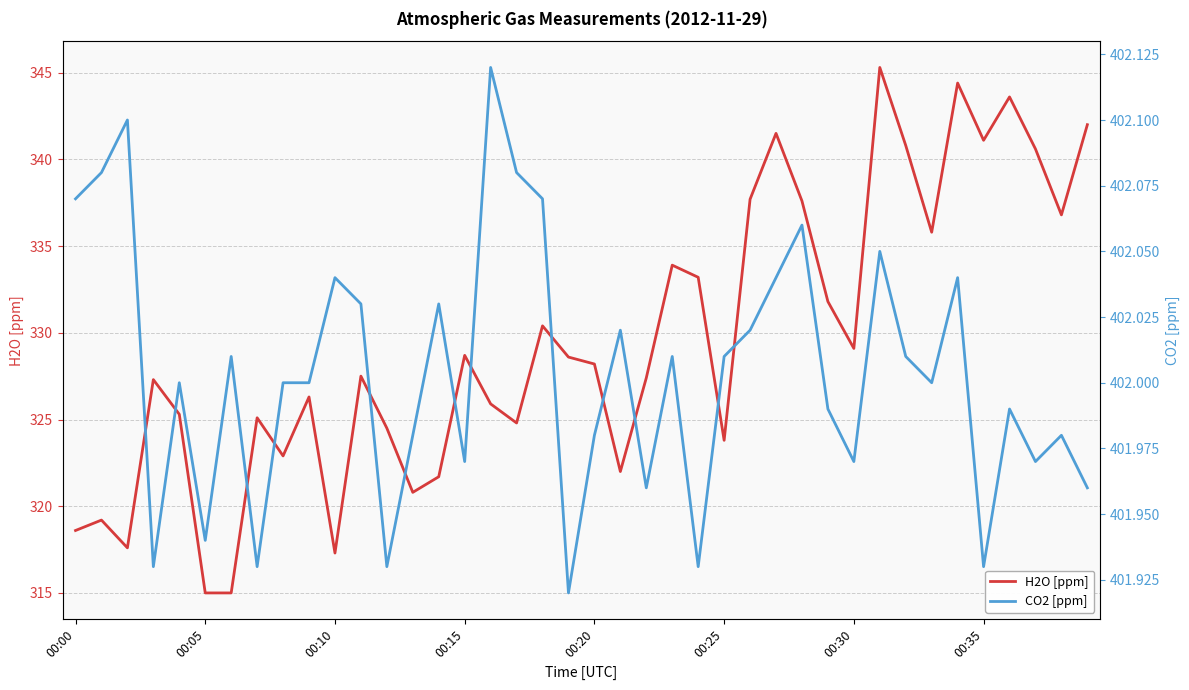

What is the value of the H2O [ppm] point at the 28th from the left?

341.5